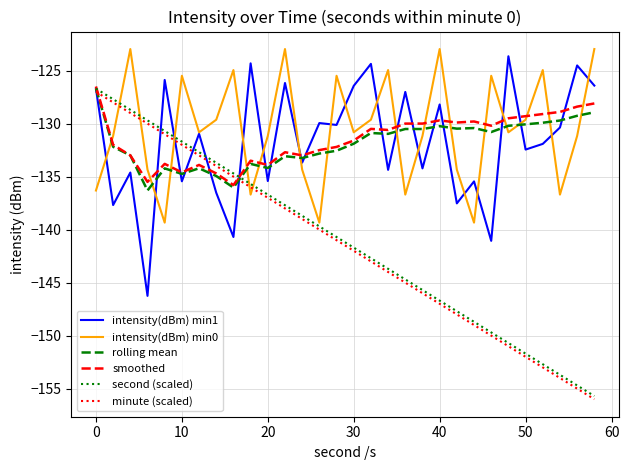

Does the chart have visible grid lines?

Yes